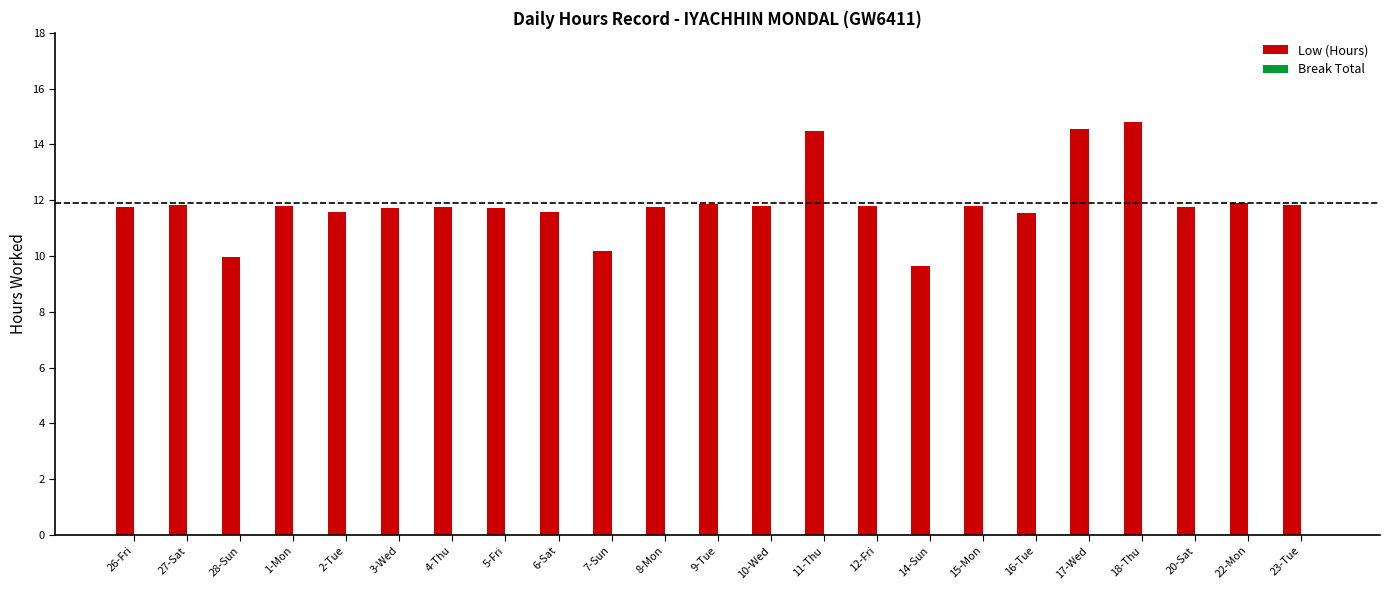

Between 10-Wed and 11-Thu, which is larger?

11-Thu